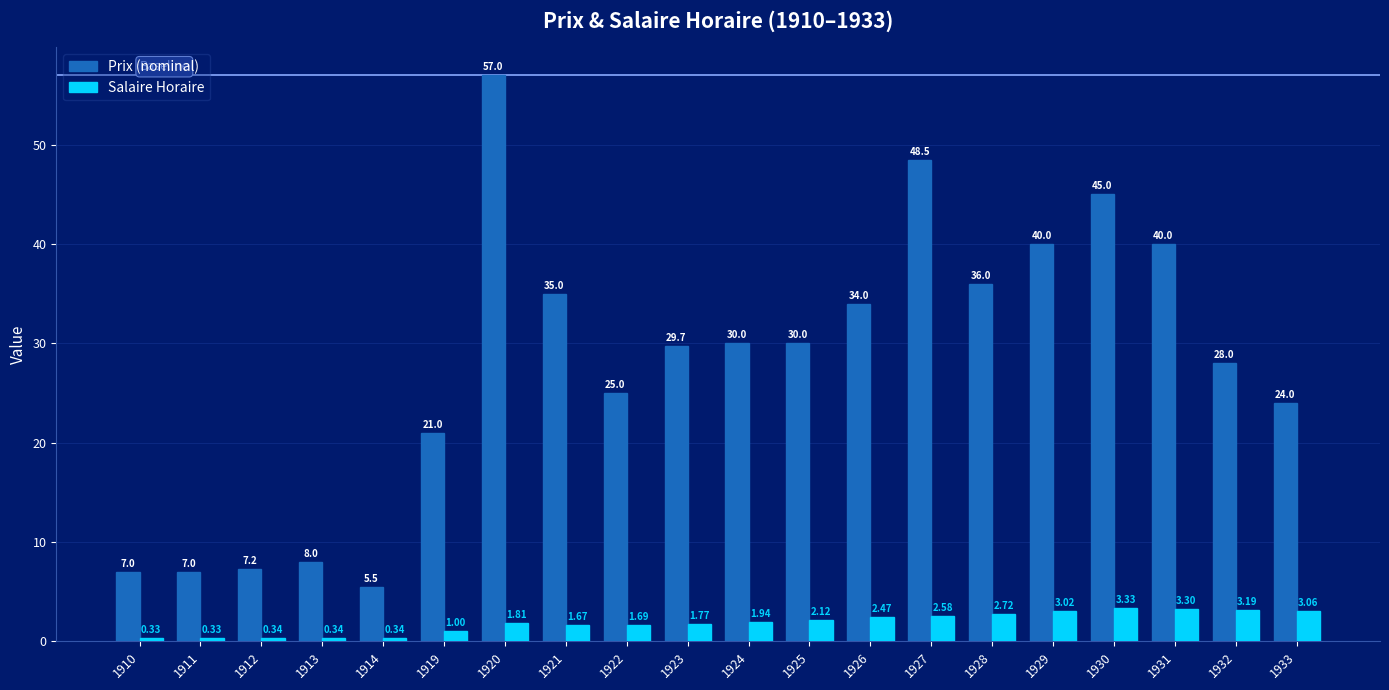

Between 1913 and 1927, which series saw the biggest shift?

Prix (nominal)